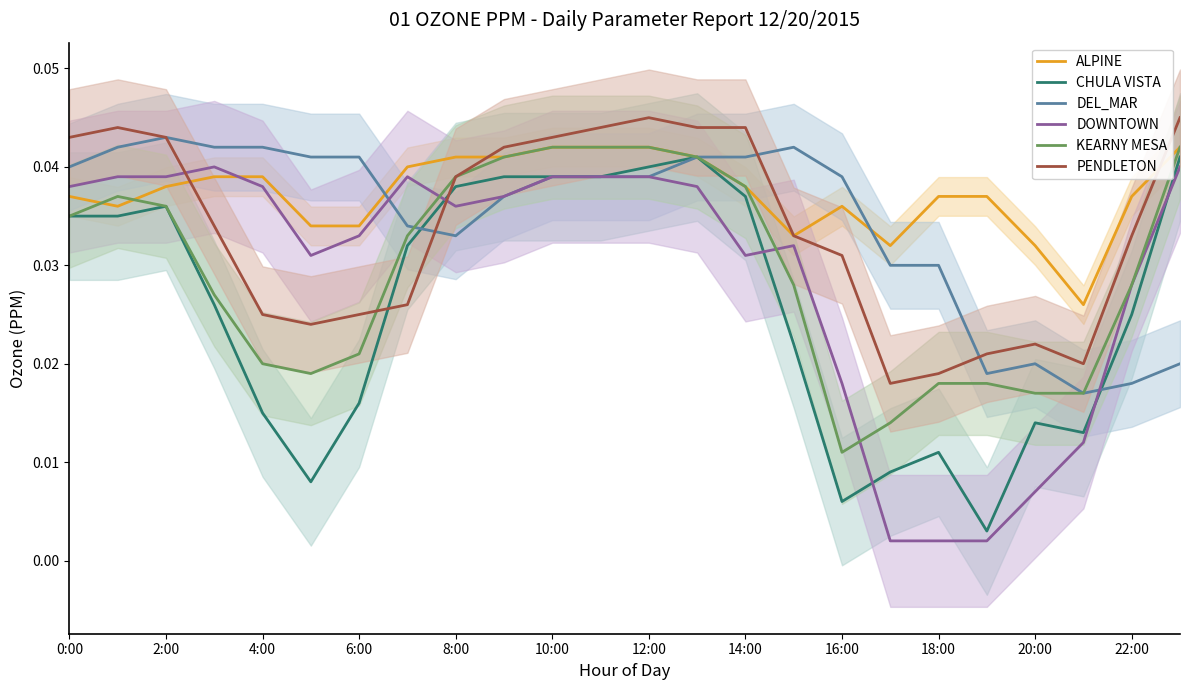

Count the number of categories in the chart.

24